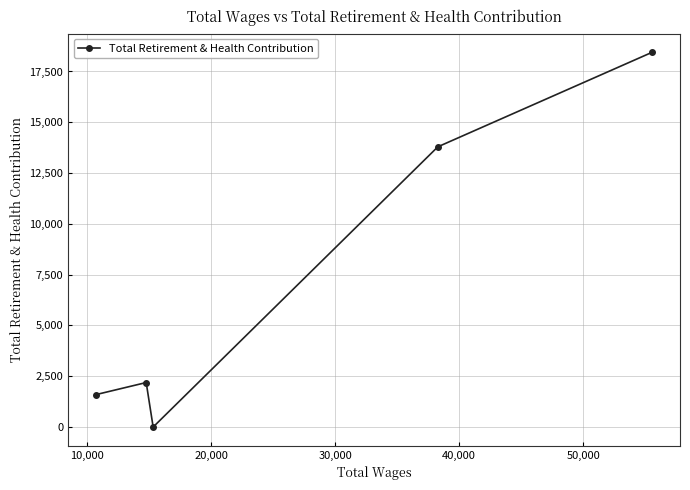

Does the chart have visible grid lines?

Yes